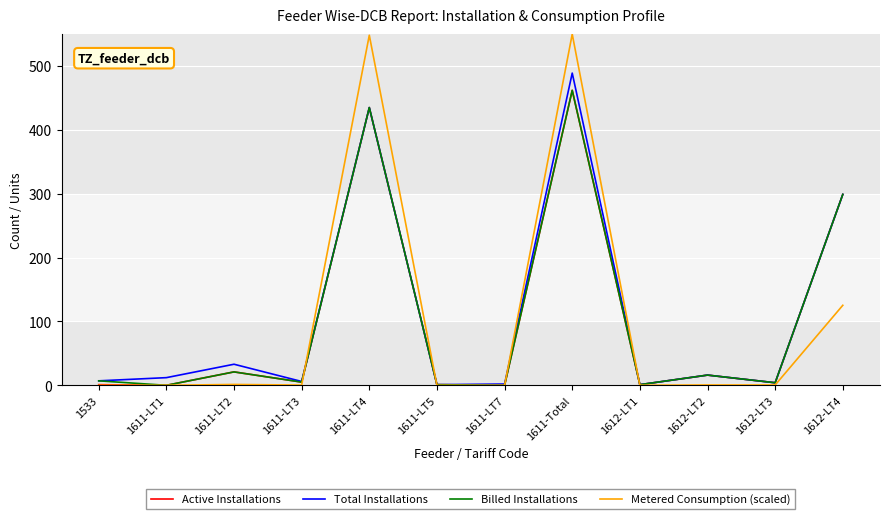

Where is the first local minimum for Billed Installations?

1611-LT1